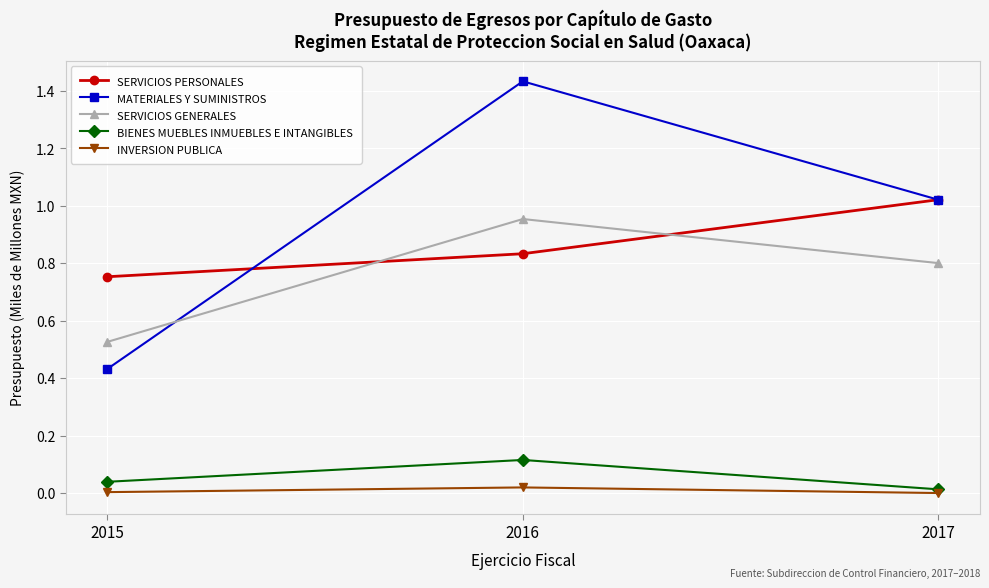

Rank the series by their maximum value, from highest to lowest.

MATERIALES Y SUMINISTROS, SERVICIOS PERSONALES, SERVICIOS GENERALES, BIENES MUEBLES INMUEBLES E INTANGIBLES, INVERSION PUBLICA